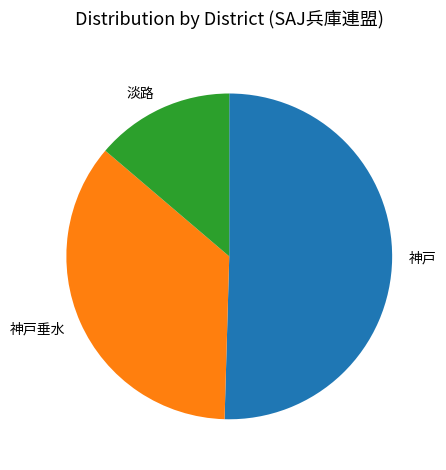

Rank the categories by value from lowest to highest.

淡路, 神戸垂水, 神戸